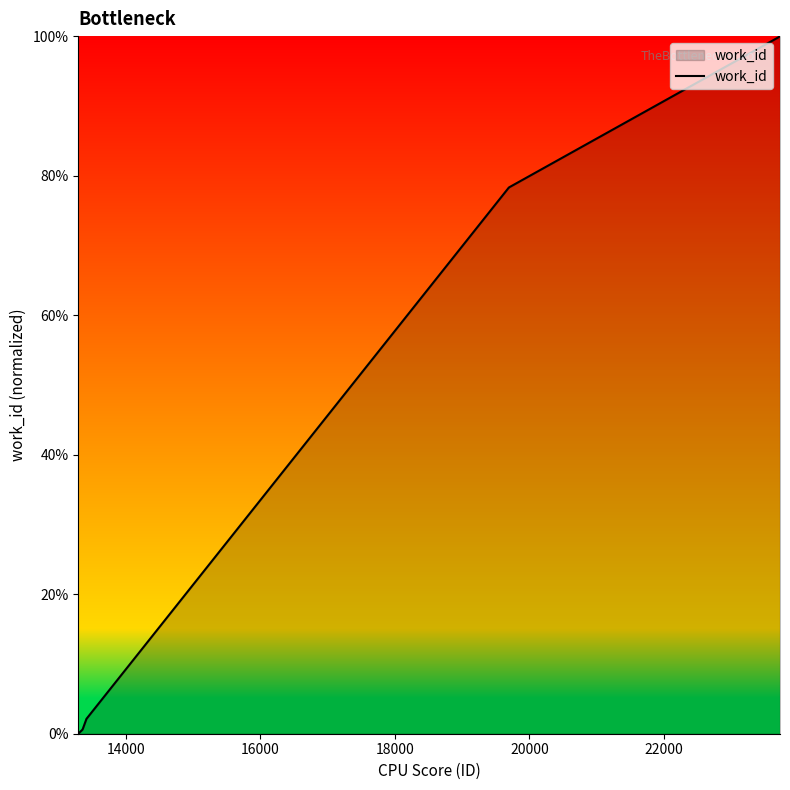

What is the greatest value displayed?

100.0